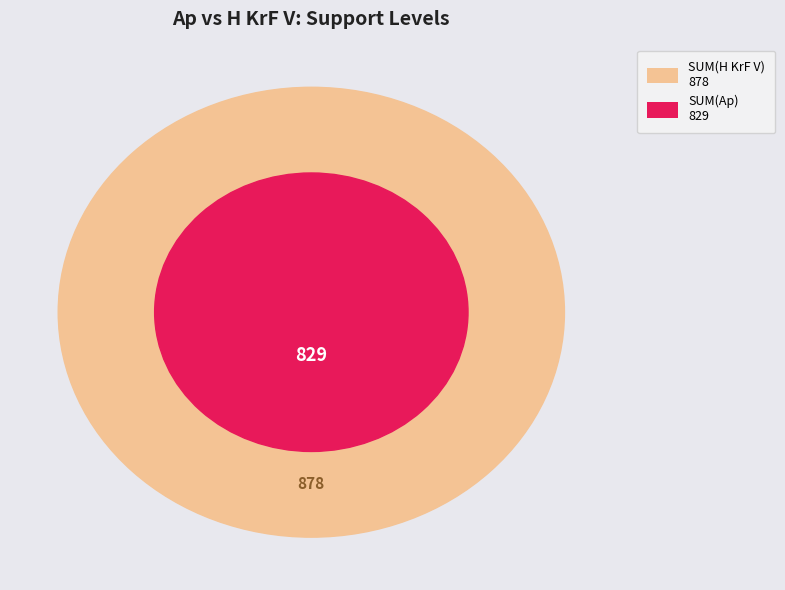

Is there a majority slice in this chart?

No